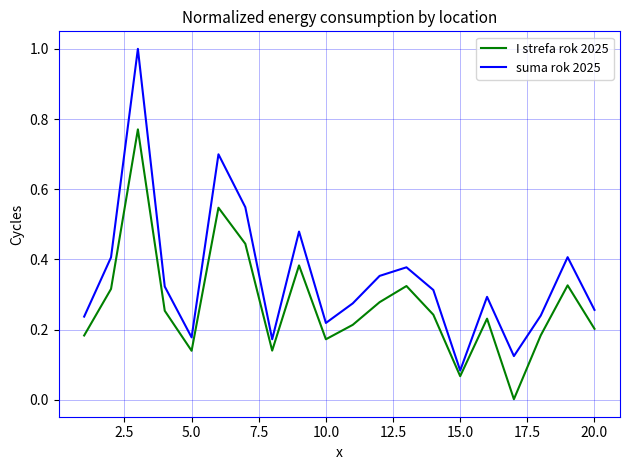

Rank the series by their maximum value, from highest to lowest.

suma rok 2025, I strefa rok 2025